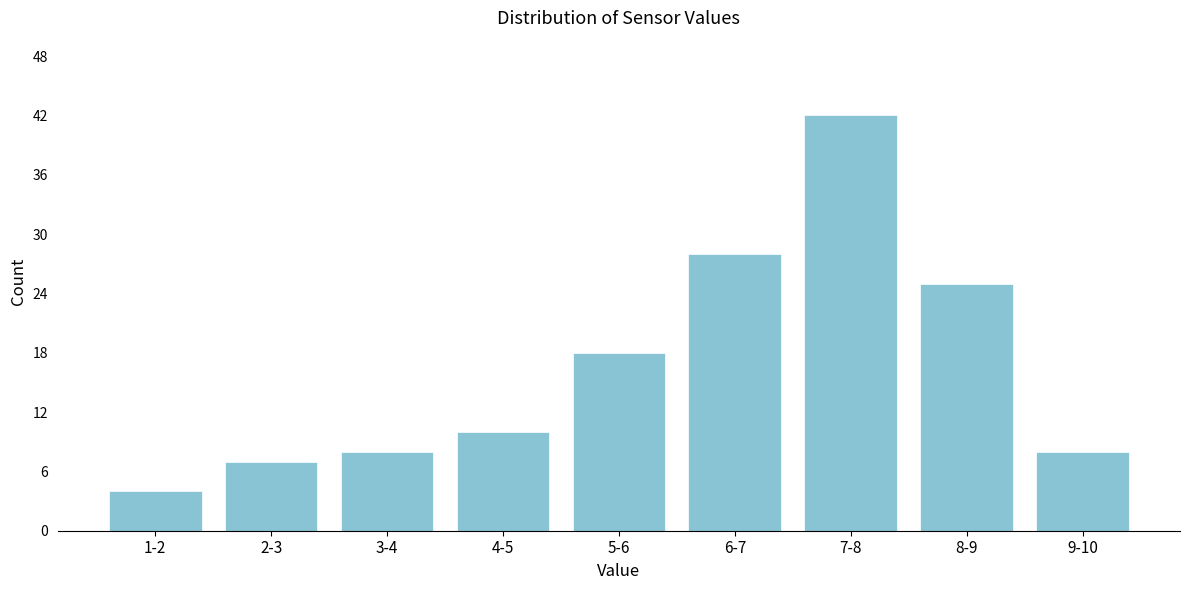

Reading left to right, extract all data points from this chart.

4	7	8	10	18	28	42	25	8